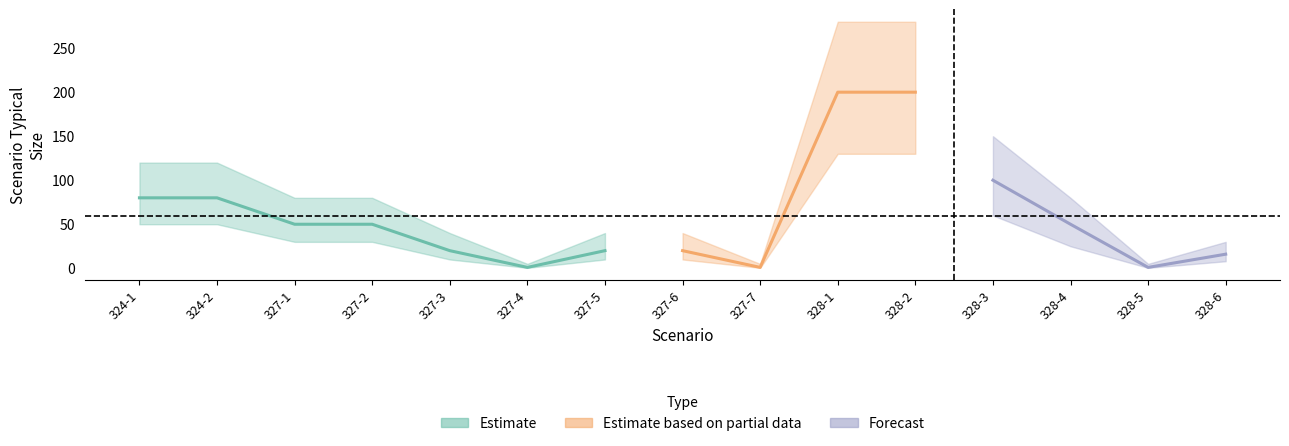

What is the label of the 10th point from the right?

327-4